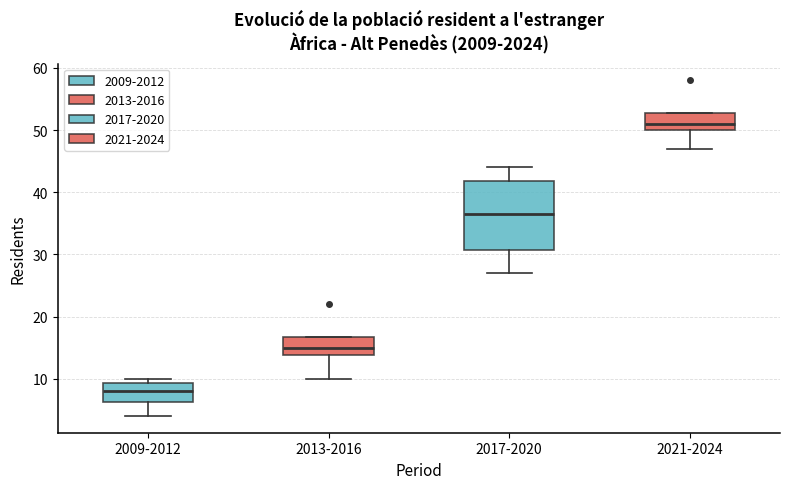

Which box is the tallest, from its lower edge to its upper edge?

2017-2020